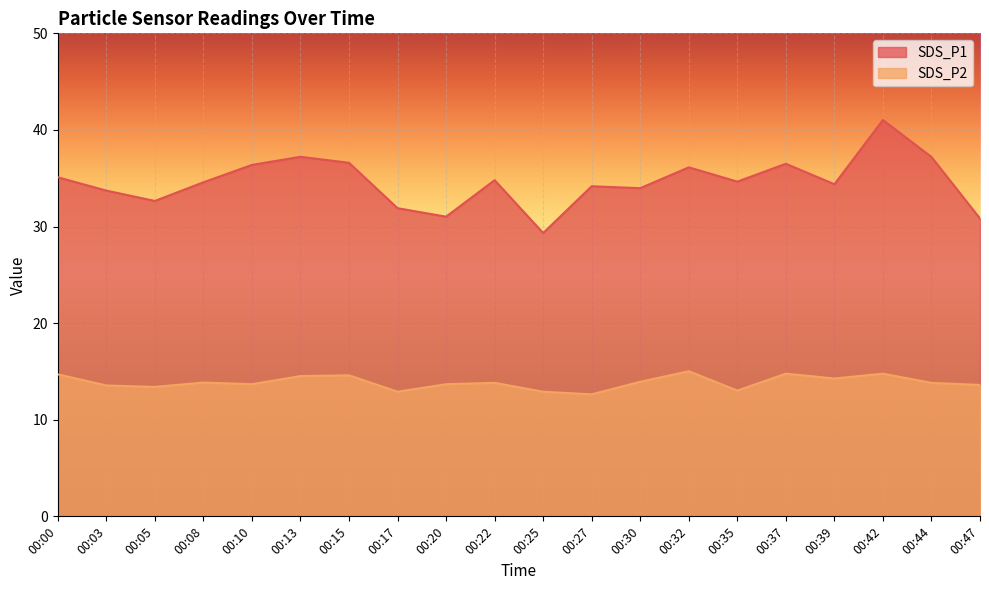

How many values in the SDS_P1 series are below 34?

7